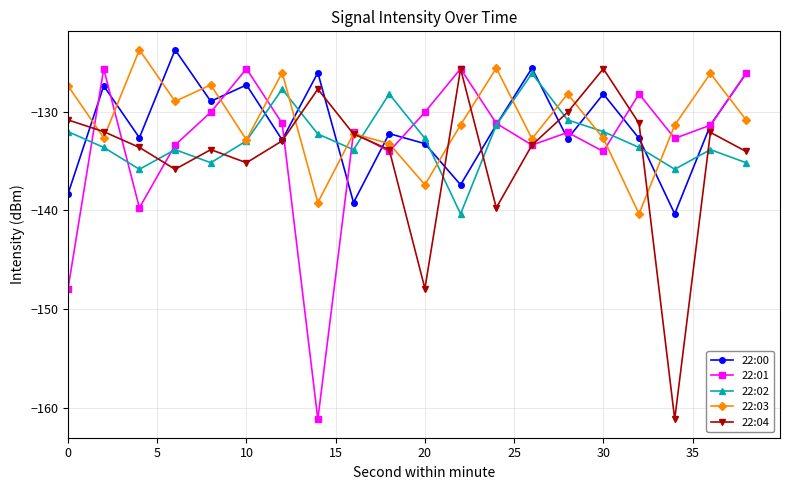

What is the maximum value shown in the chart?

-123.7